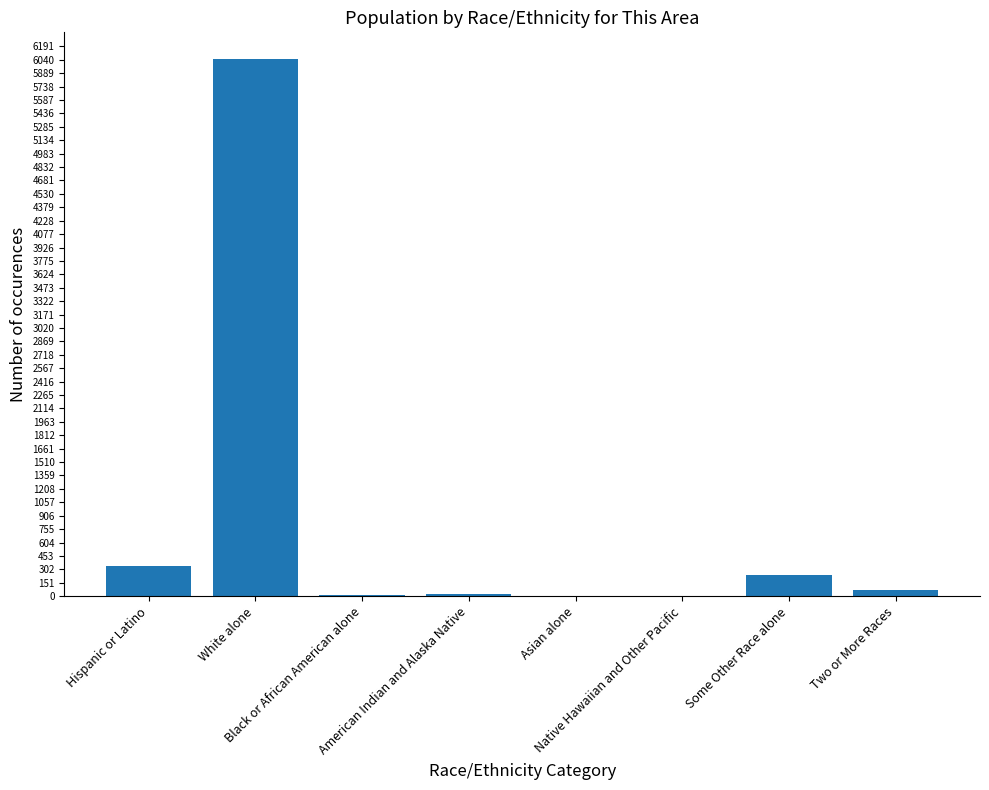

Where does the data first go above 65?

Hispanic or Latino